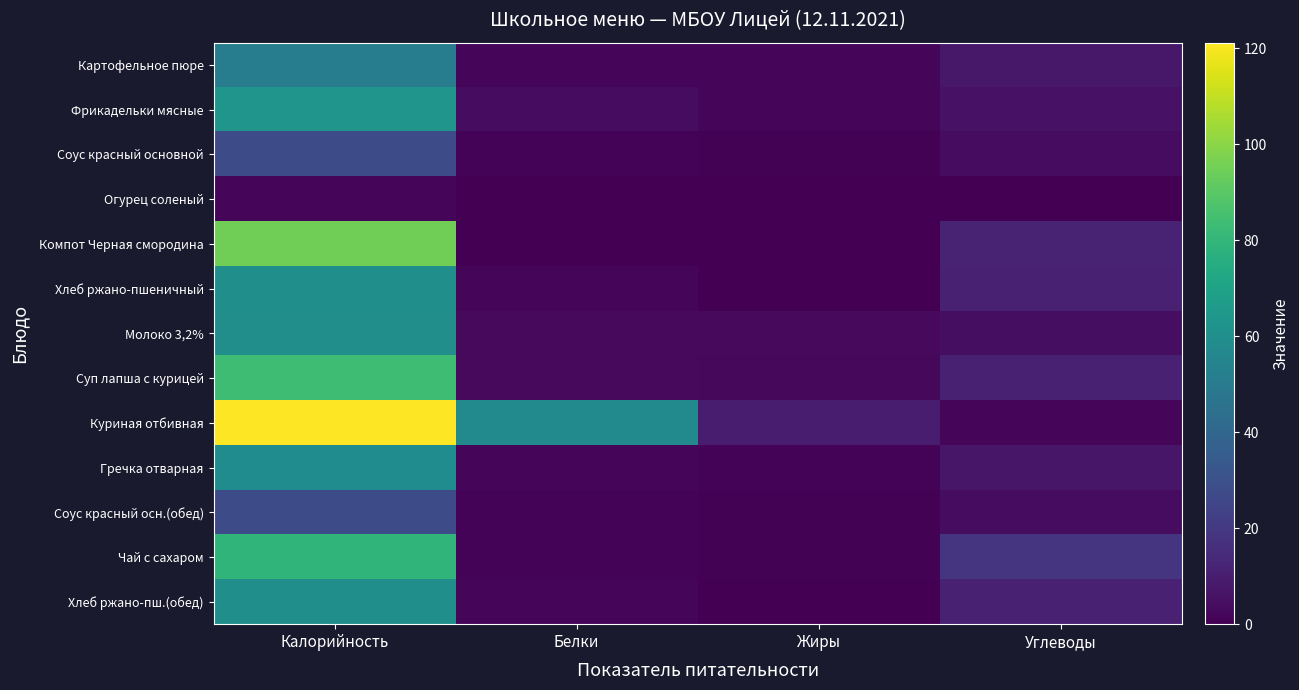

Which series changed the most between Калорийность and Белки?

Компот Черная смородина